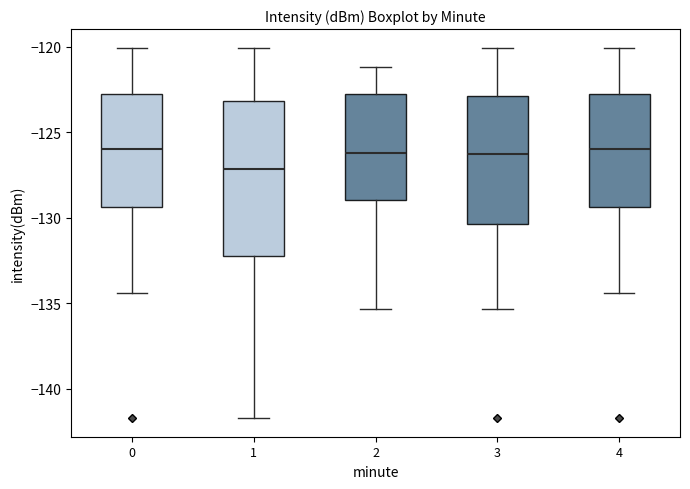

Reading left to right, read every box against the y-axis: the position of its median line, the range the box covers, and the ends of its whiskers. The values are not printed on the chart, so give them approximately, as read against the axis.

0: median -126.0, box -129.5 to -123.0, whiskers -134.5 to -120.0
1: median -127.0, box -132.0 to -123.0, whiskers -141.5 to -120.0
2: median -126.0, box -129.0 to -123.0, whiskers -135.5 to -121.0
3: median -126.0, box -130.5 to -123.0, whiskers -135.5 to -120.0
4: median -126.0, box -129.5 to -123.0, whiskers -134.5 to -120.0